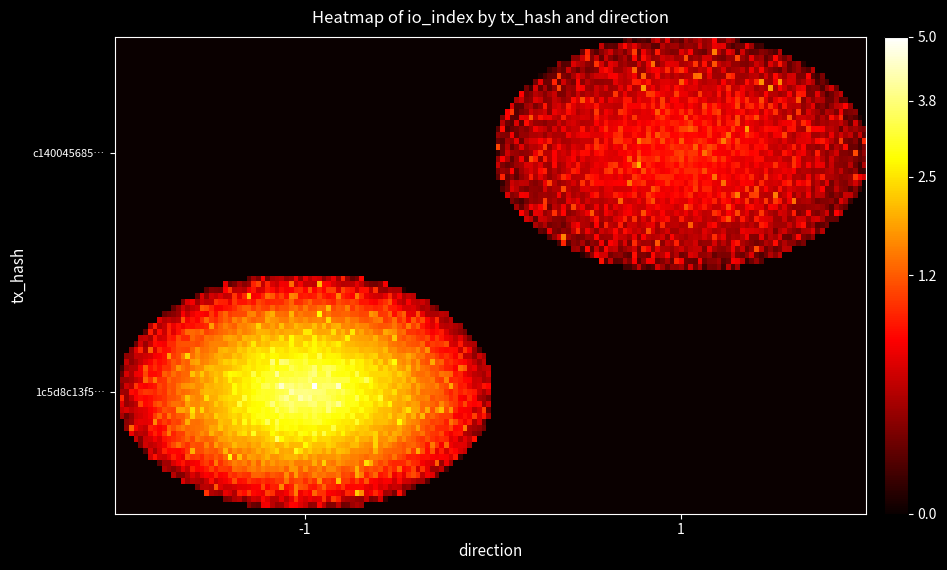

At how many categories does at least one series exceed 2?

1